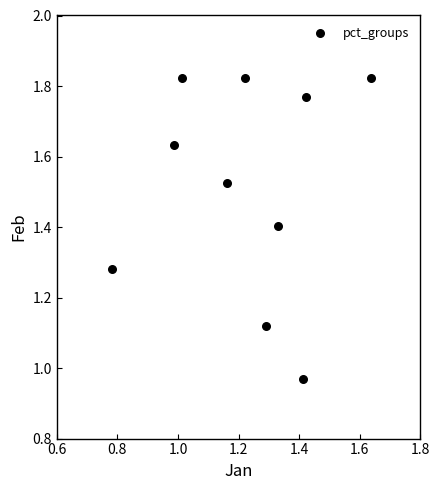

What is the range of Y values (max minus min)?

0.9